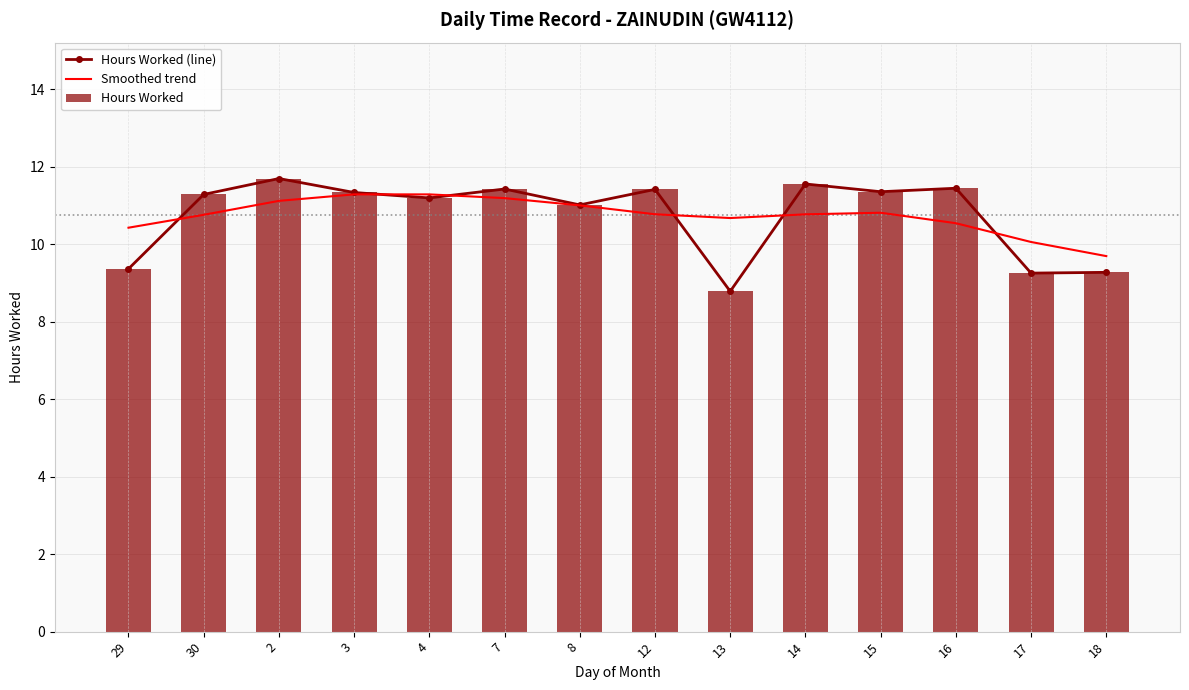

Which category has the lowest value in the Hours Worked series?

13